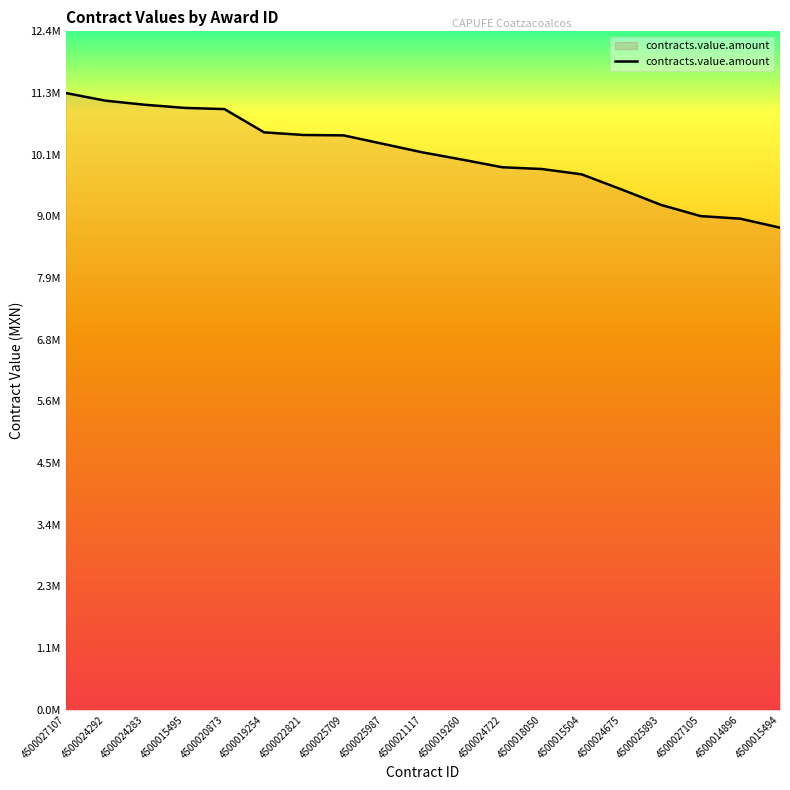

Approximately how many times larger is the value at 4500024722 compared to 4500024675?

1.0